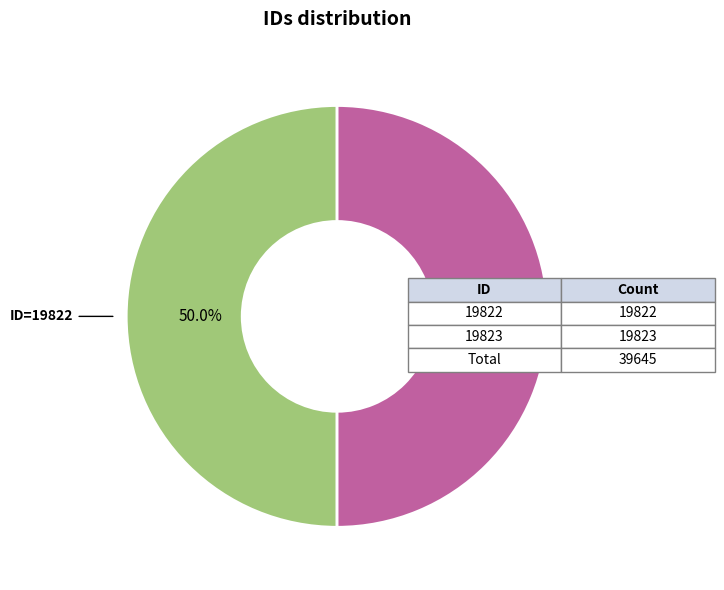

How many slices are in this pie chart?

2